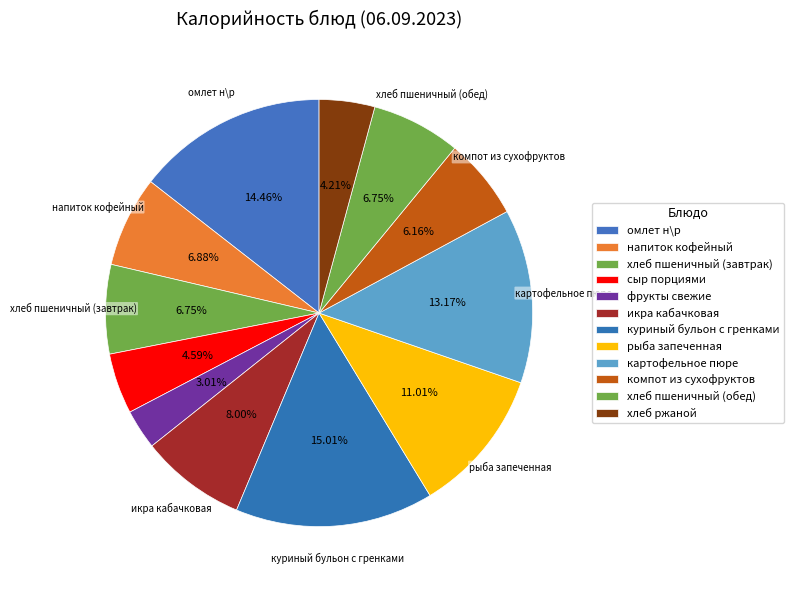

What is the change in value from напиток кофейный to куриный бульон с гренками?

+124.1